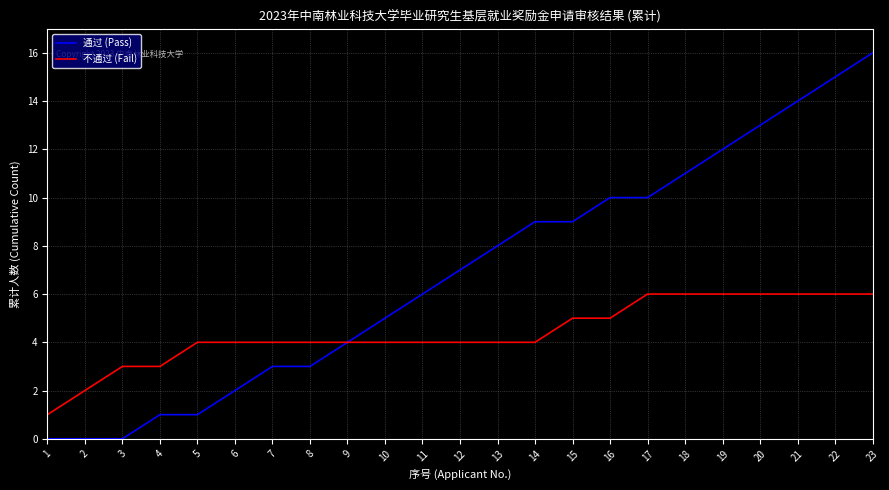

Between 6 and 13, which series saw the biggest shift?

通过 (Pass)